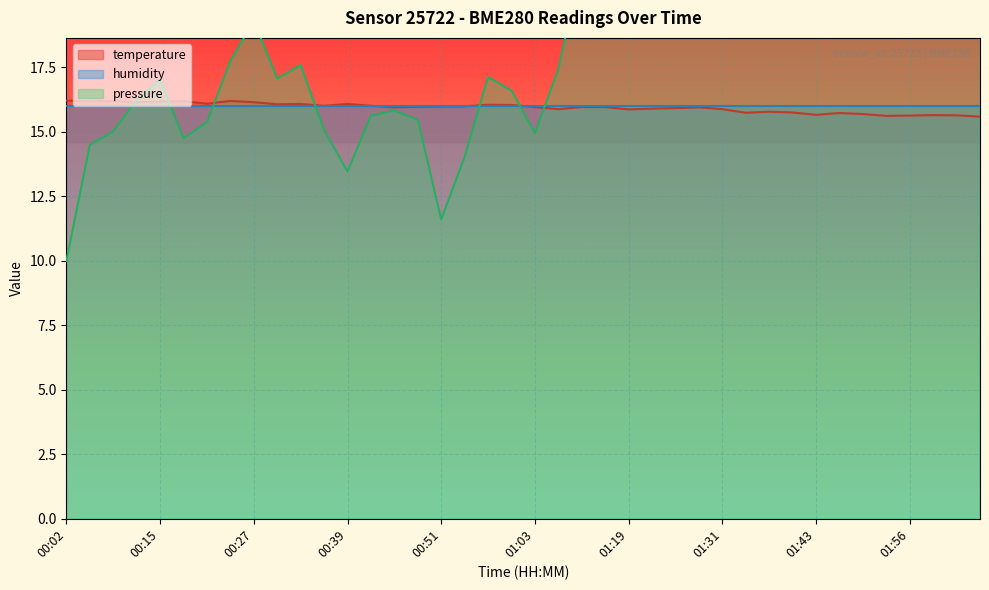

True or false: there are more than 1 points higher than both neighbors.

True